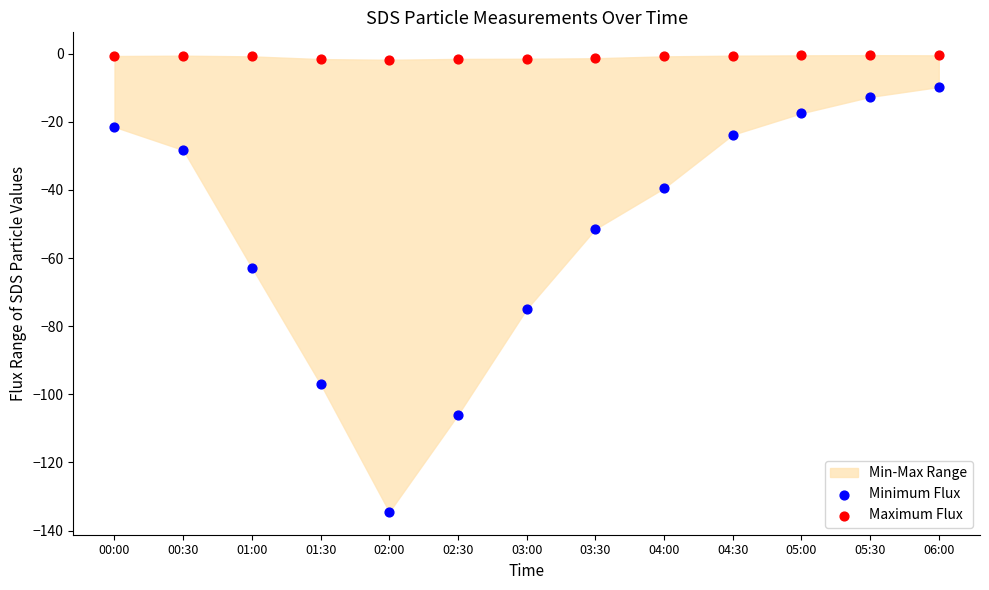

Which series contains the lowest Y value?

Minimum Flux